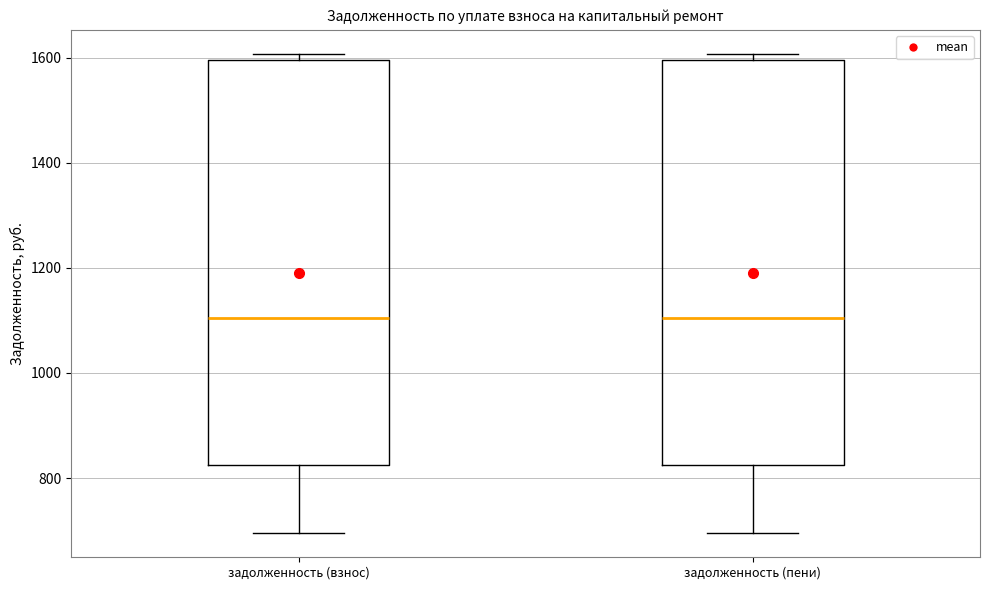

Reading left to right, transcribe this box plot: for each box, give where its median line is, the range the box spans, and where its two whiskers end, as read against the y-axis. The values are not printed on the chart, so give them approximately, as read against the axis.

задолженность (взнос): median 1100, box 820 to 1600, whiskers 700 to 1600 (just above the box's upper edge)
задолженность (пени): median 1100, box 820 to 1600, whiskers 700 to 1600 (just above the box's upper edge)